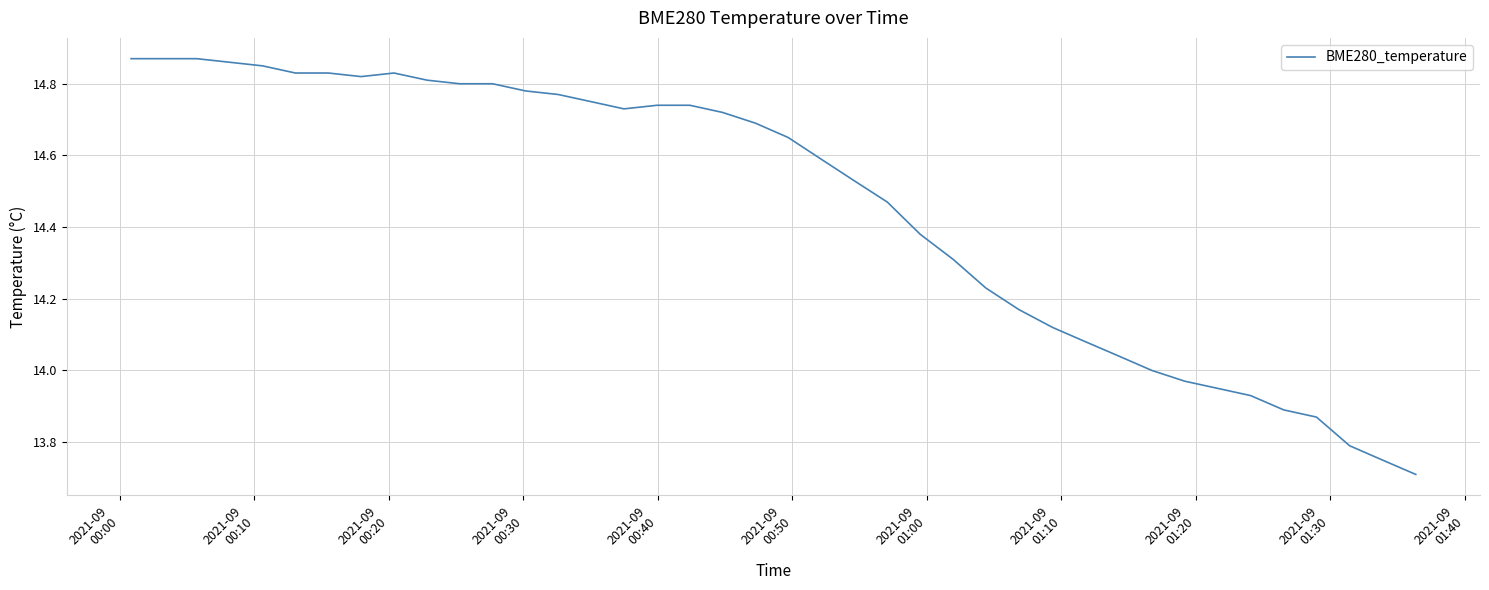

What is the difference between the maximum and minimum values?

1.2